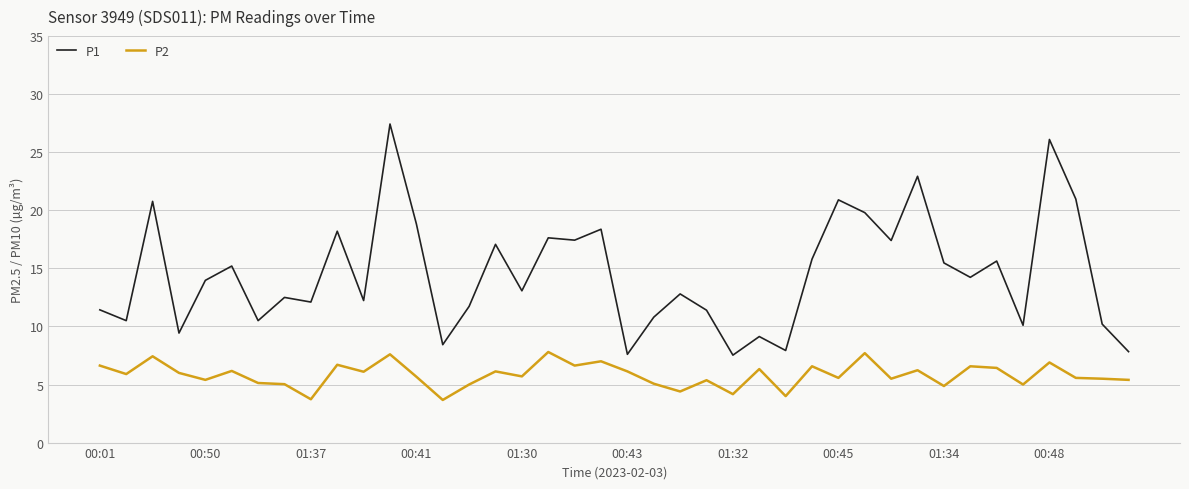

Which series has the largest total across all categories?

P1